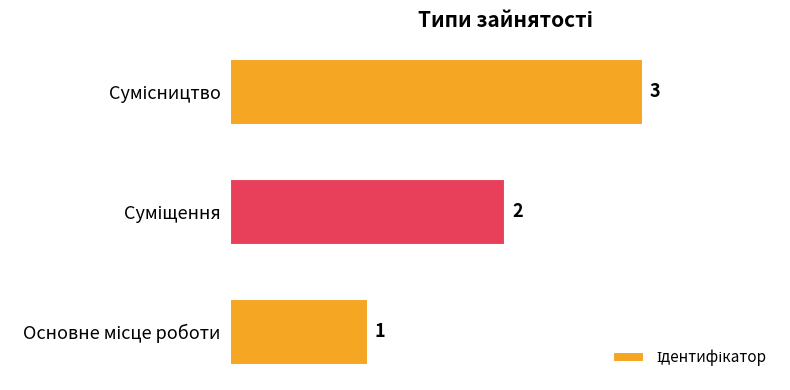

What is the sum of all values?

6